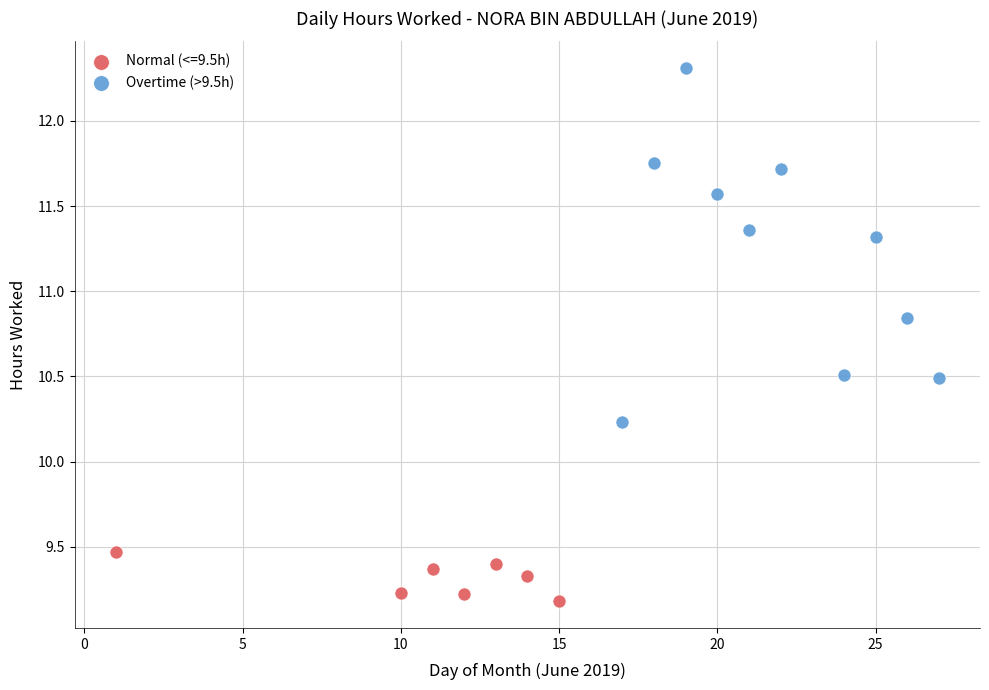

Which series contains the lowest Y value?

Normal (<=9.5h)